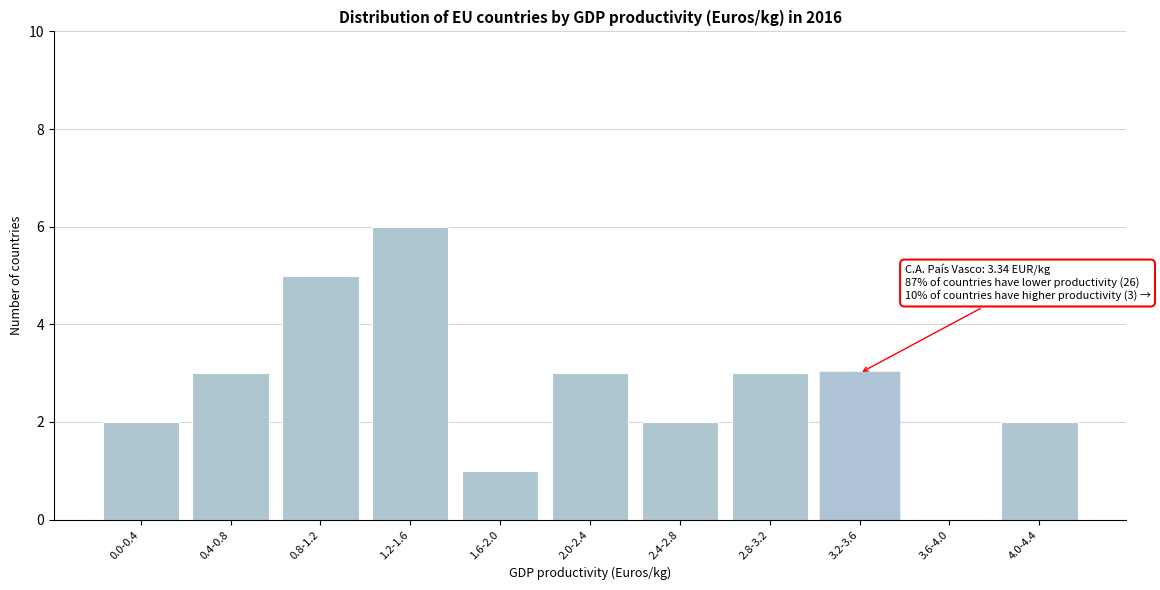

Reading left to right, transcribe all the data shown in this chart.

0.0-0.4=2	0.4-0.8=3	0.8-1.2=5	1.2-1.6=6	1.6-2.0=1	2.0-2.4=3	2.4-2.8=2	2.8-3.2=3	3.2-3.6=3	3.6-4.0=0	4.0-4.4=2